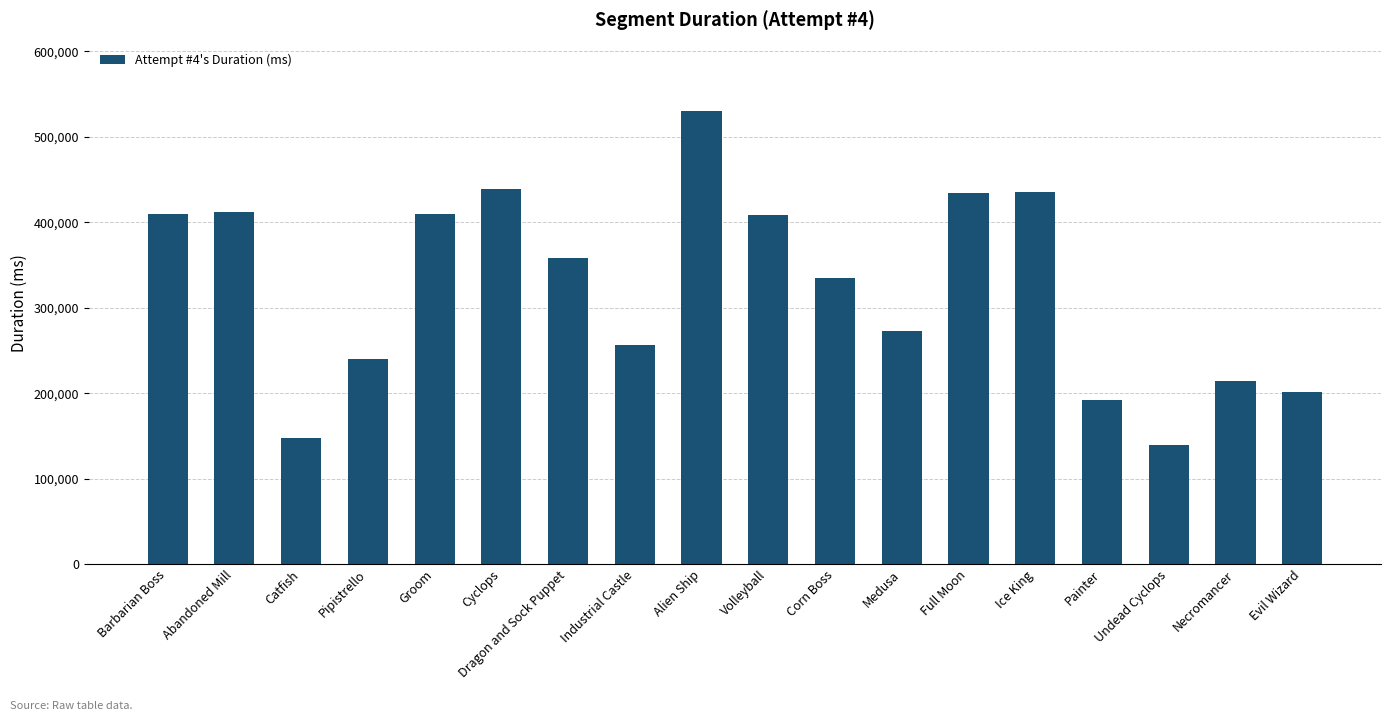

Between Pipistrello and Full Moon, which is larger?

Full Moon